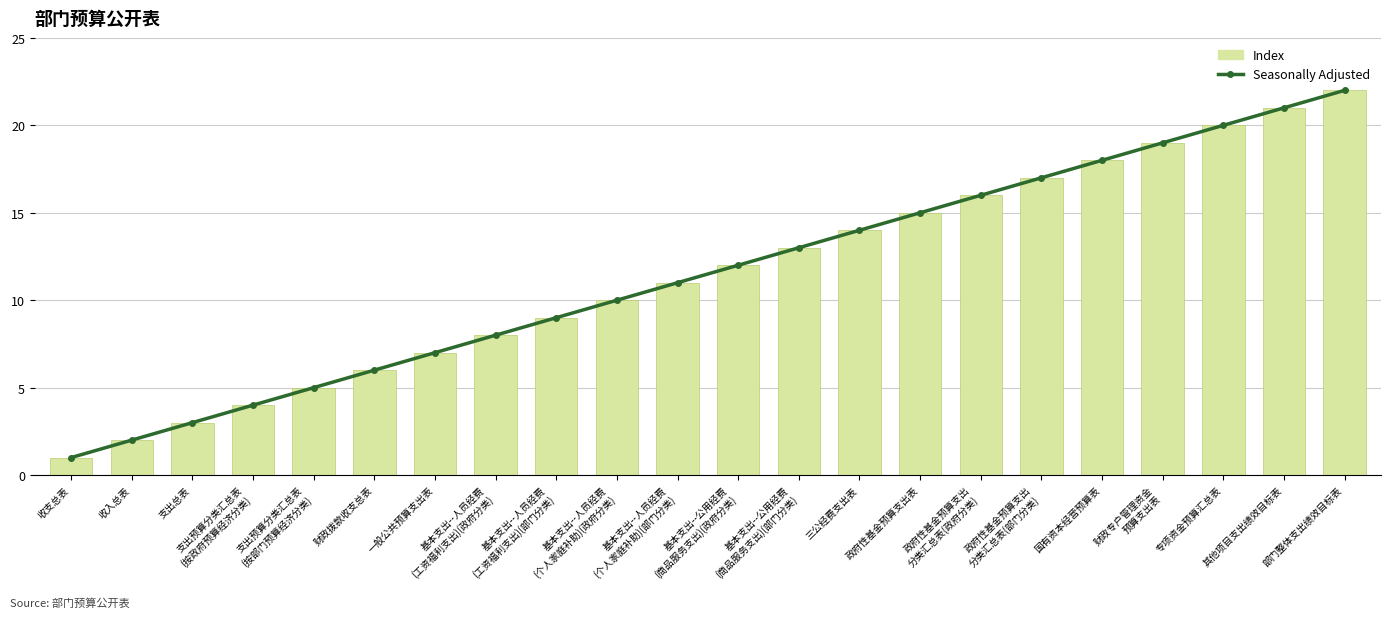

At how many categories does at least one series exceed 21?

1